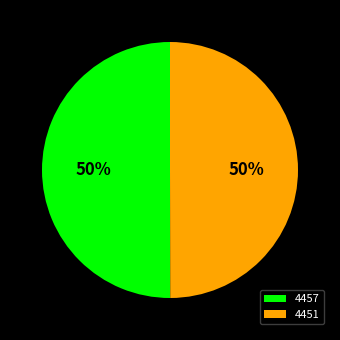

The 4457 slice represents 64% of the pie. True or false?

False